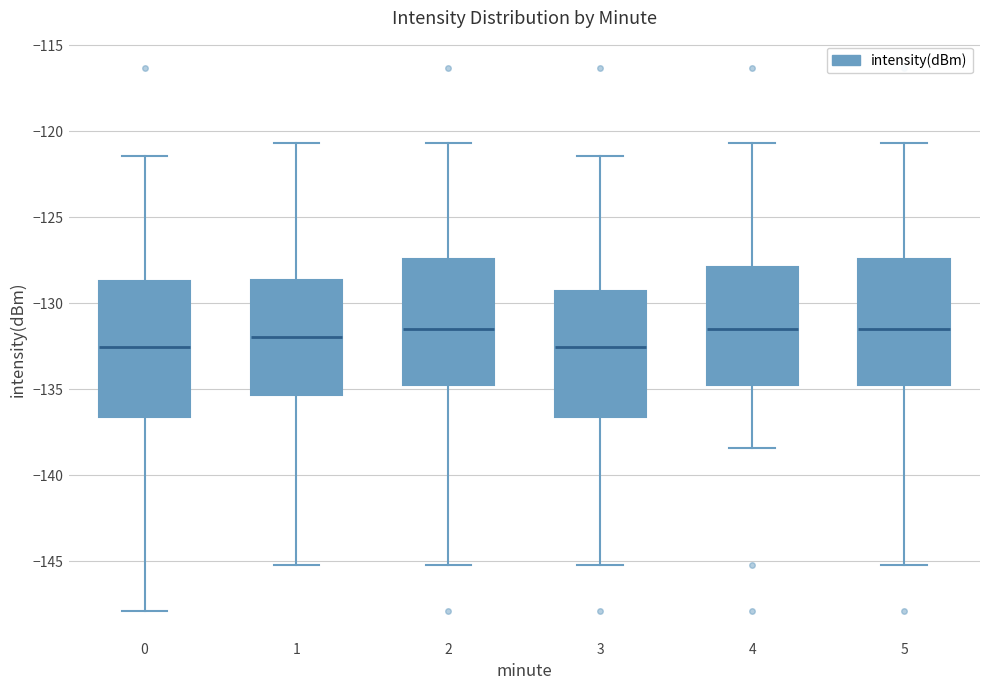

Where is the upper edge of the box at x = 3 on the y-axis? The values are not printed on the chart, so give them approximately, as read against the axis.

-129.5